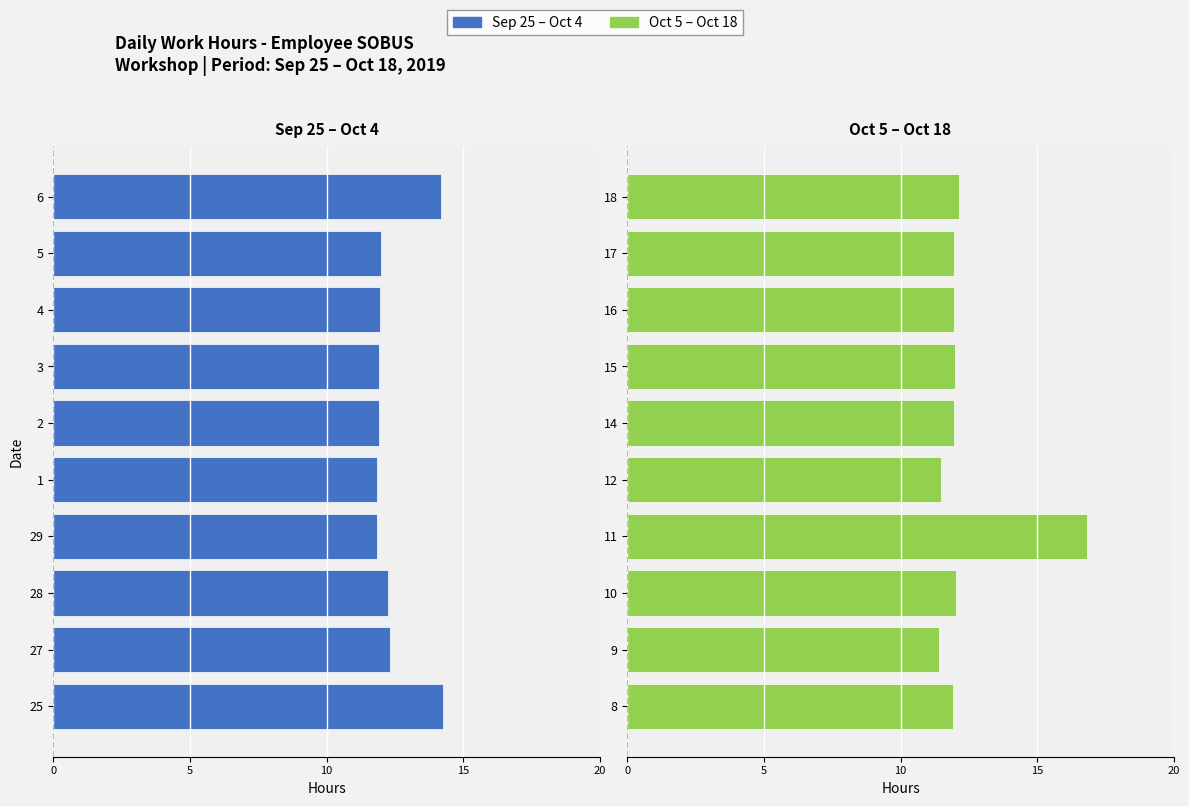

What is the difference between the second highest and second lowest values in the Hours Worked (Days 25–4) series?

2.3